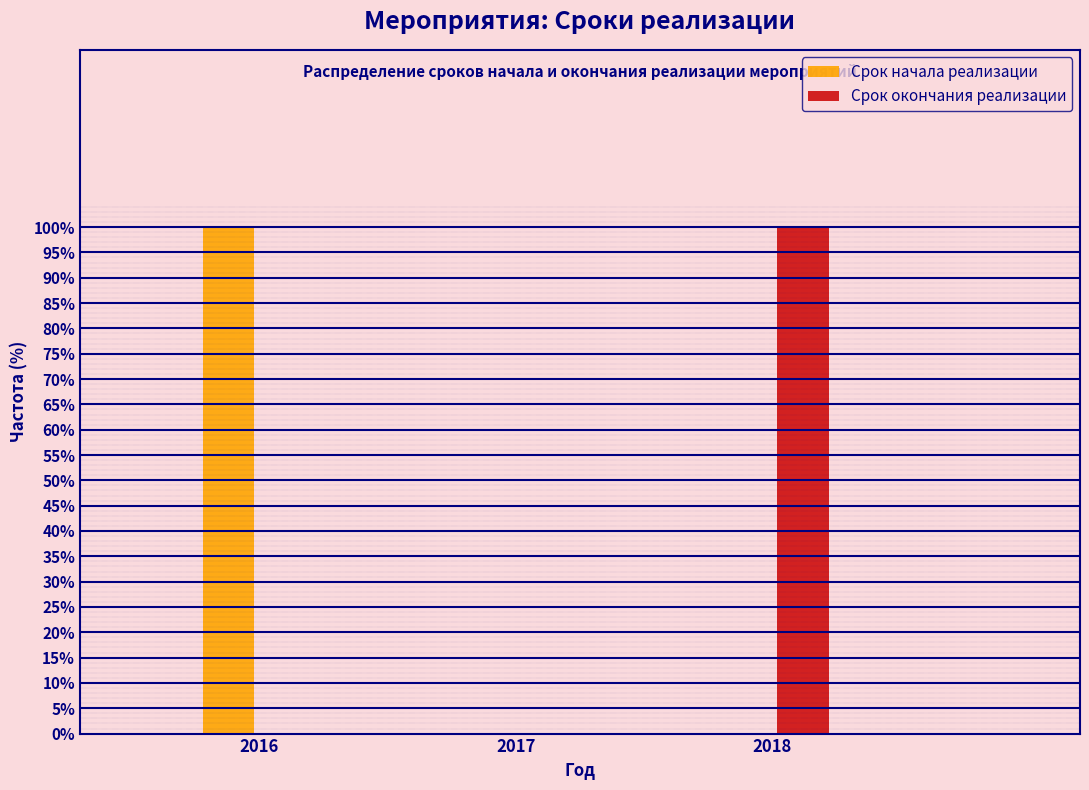

What is the height of the Срок начала реализации bar covering 2015.5 to 2016.5 on the x-axis? The values are not printed on the chart, so give them approximately, as read against the axis.

100